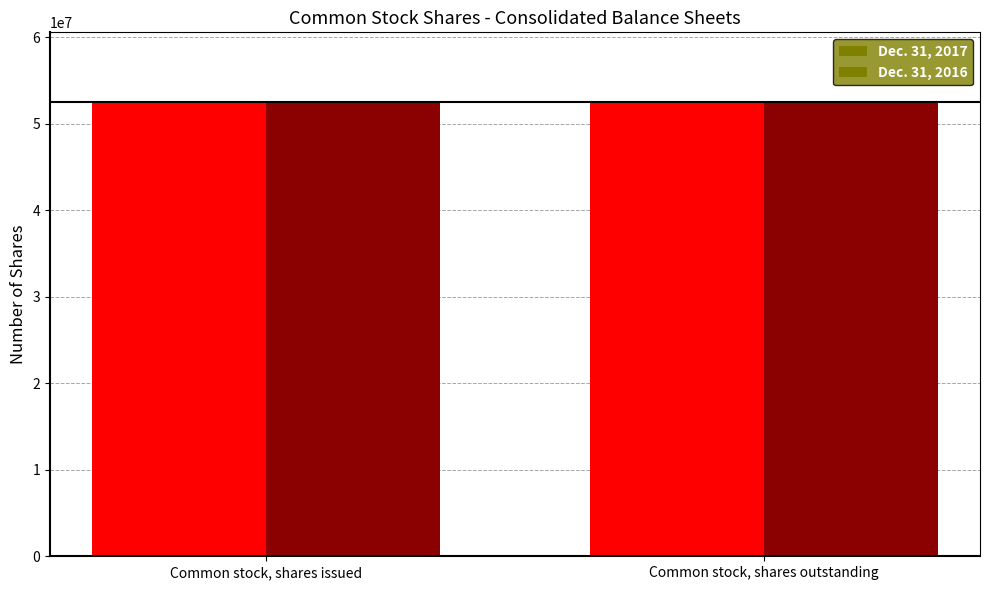

What position from the left is Common stock, shares issued?

1